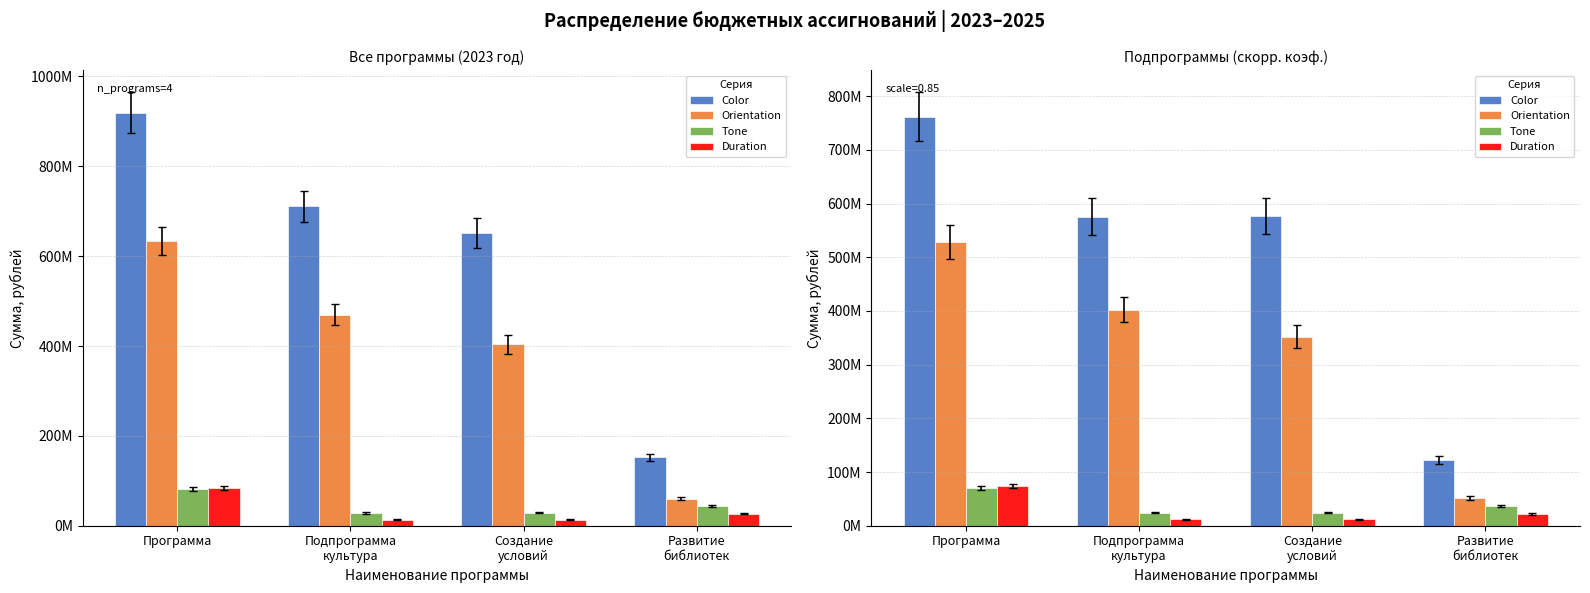

Between Подпрограмма
культура and Развитие
библиотек, which is larger?

Подпрограмма
культура